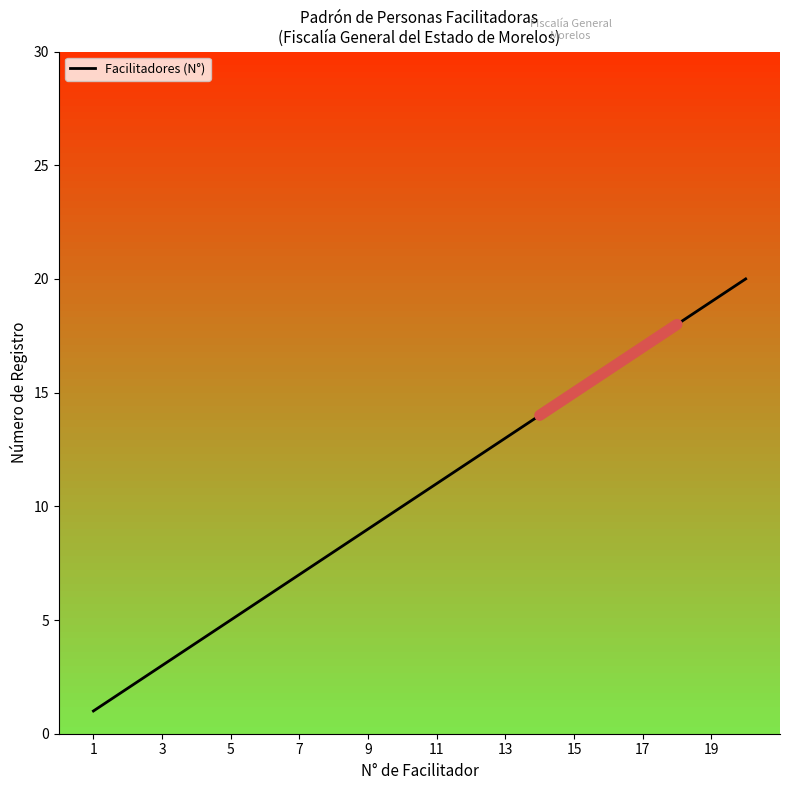

What is the highest value of the Facilitadores (N°) series?

20